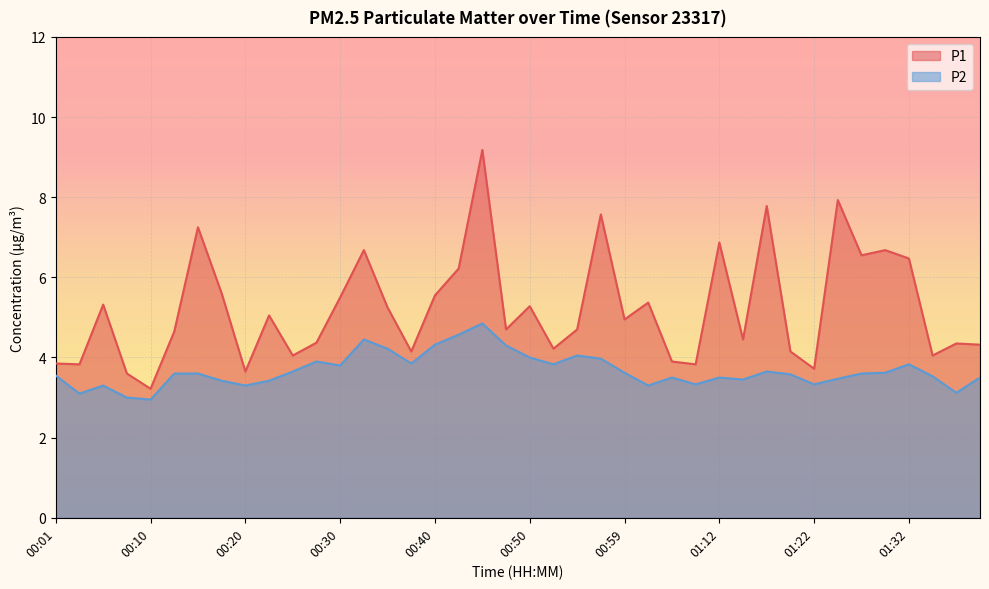

At how many categories does at least one series exceed 5?

19